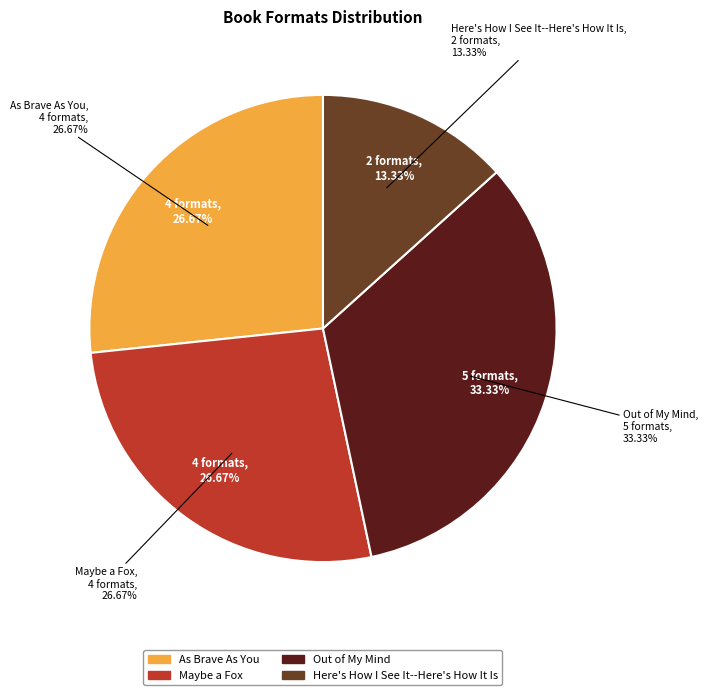

What is the smallest slice in the pie chart?

Here's How I See It--Here's How It Is